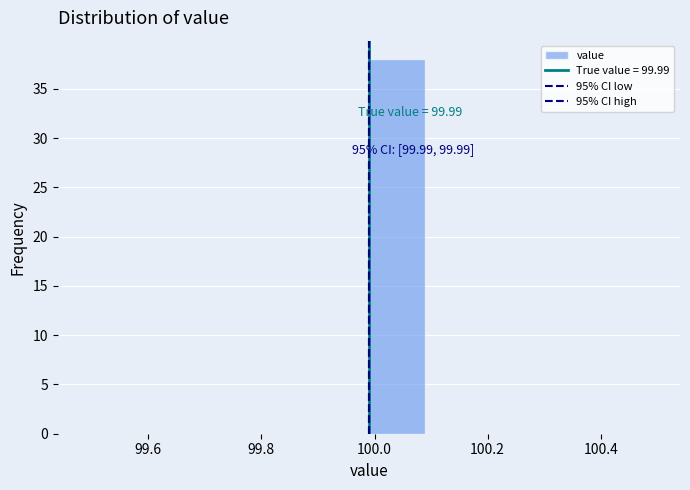

Which range on the x-axis has the tallest bar?

99.99 to 100.09